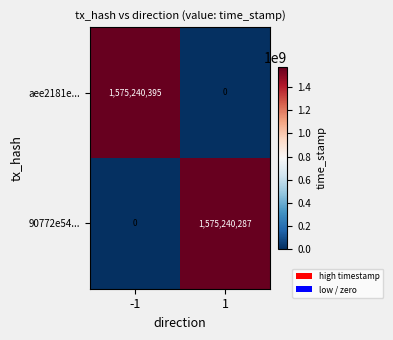

At how many categories does at least one series exceed 971817341?

2